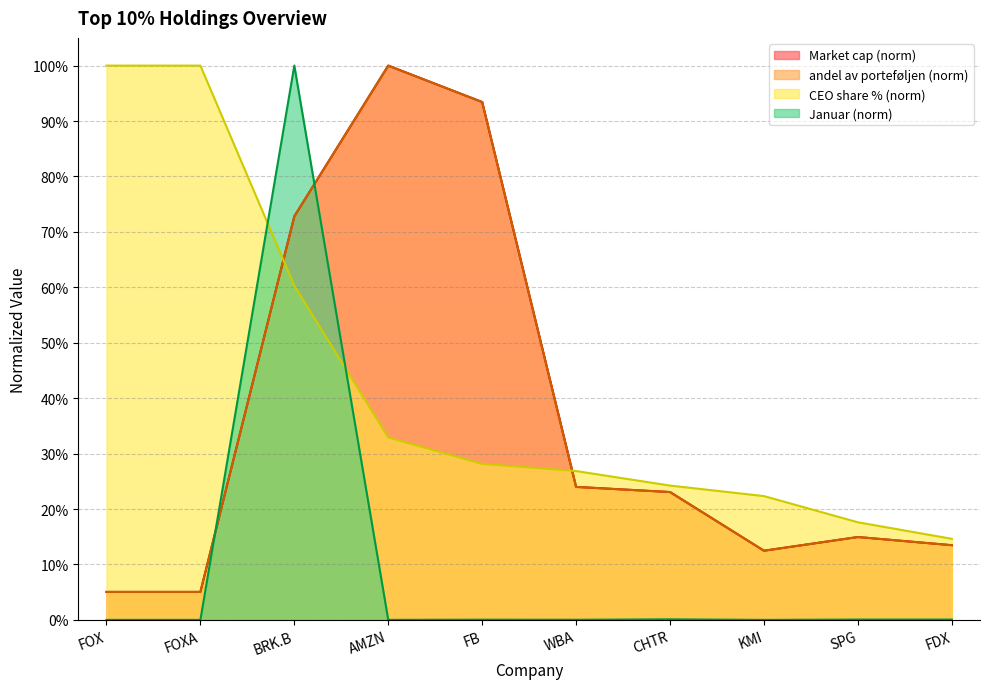

What is the label of the 6th point from the right?

FB